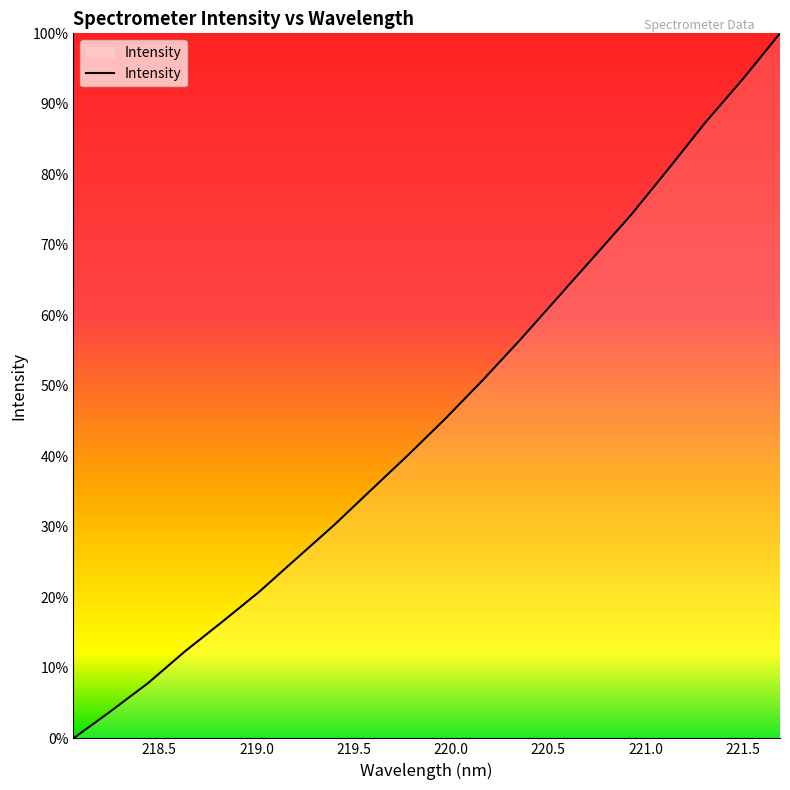

What is the greatest value displayed?

100.0